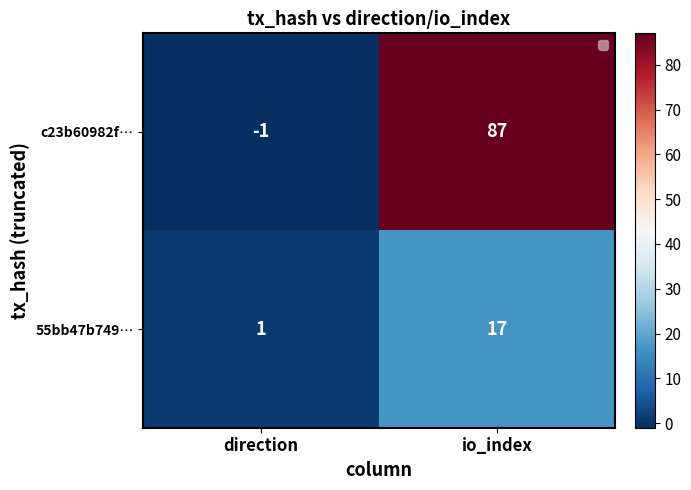

At direction, list the series in order from largest to smallest.

55bb47b749…, c23b60982f…